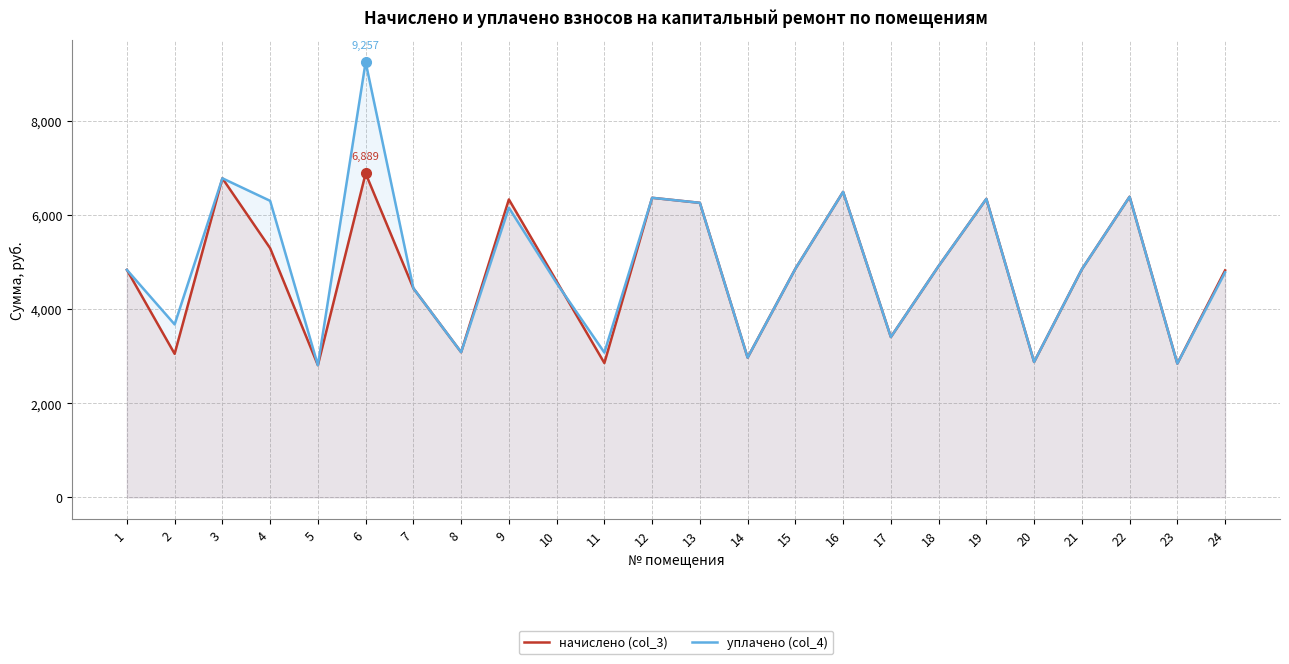

In начислено (col_3), how many points are higher than both neighbors (excluding endpoints)?

7